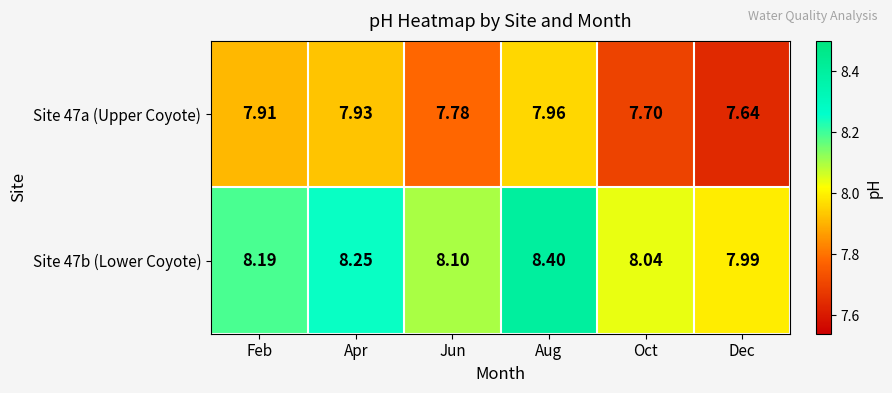

Is the value of Site 47a (Upper Coyote) at Jun greater than the value of Site 47b (Lower Coyote) at Oct?

No